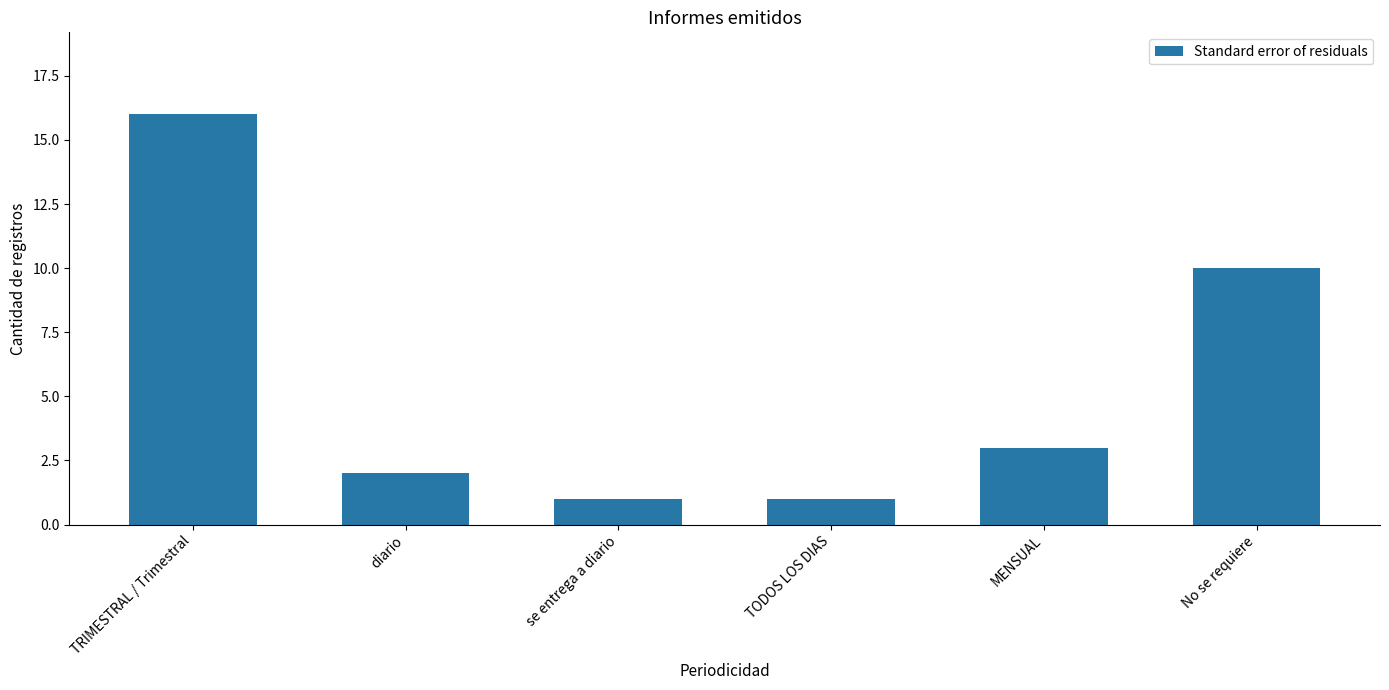

What is the difference between the second highest and second lowest values?

9